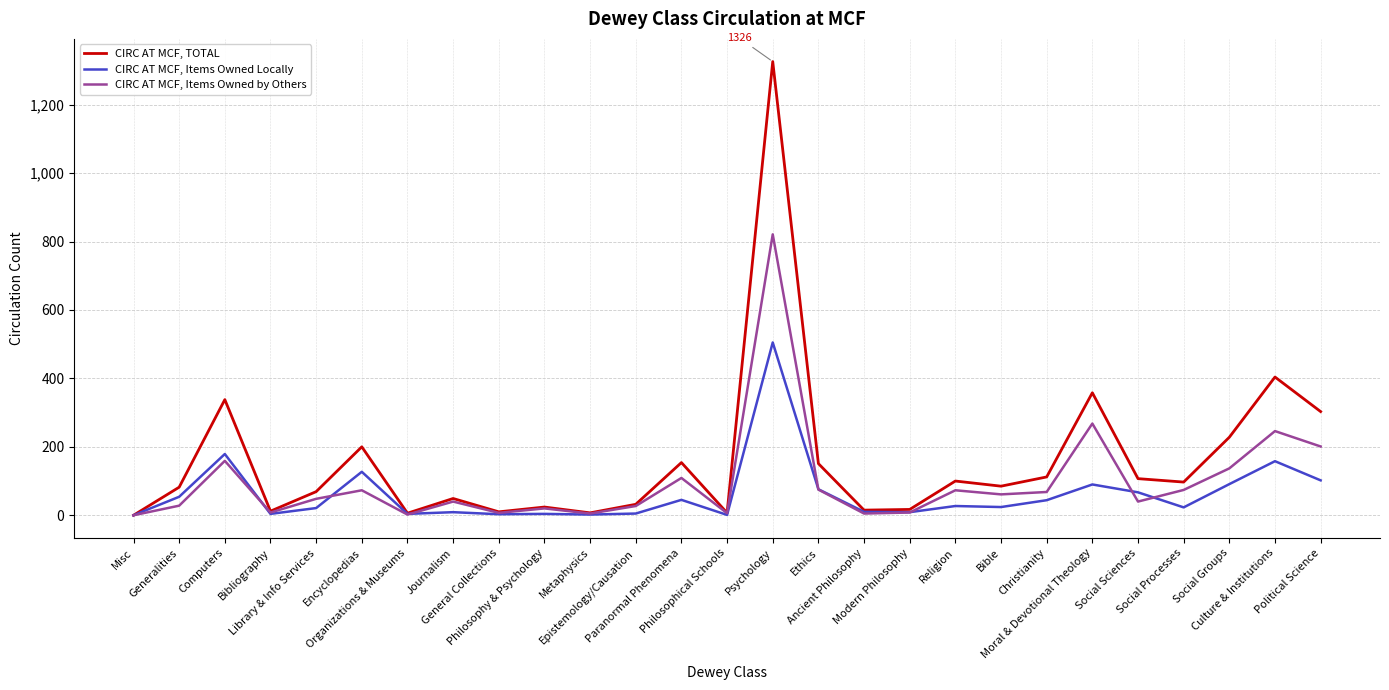

List the series in order of their overall mean, highest first.

CIRC AT MCF, TOTAL, CIRC AT MCF, Items Owned by Others, CIRC AT MCF, Items Owned Locally